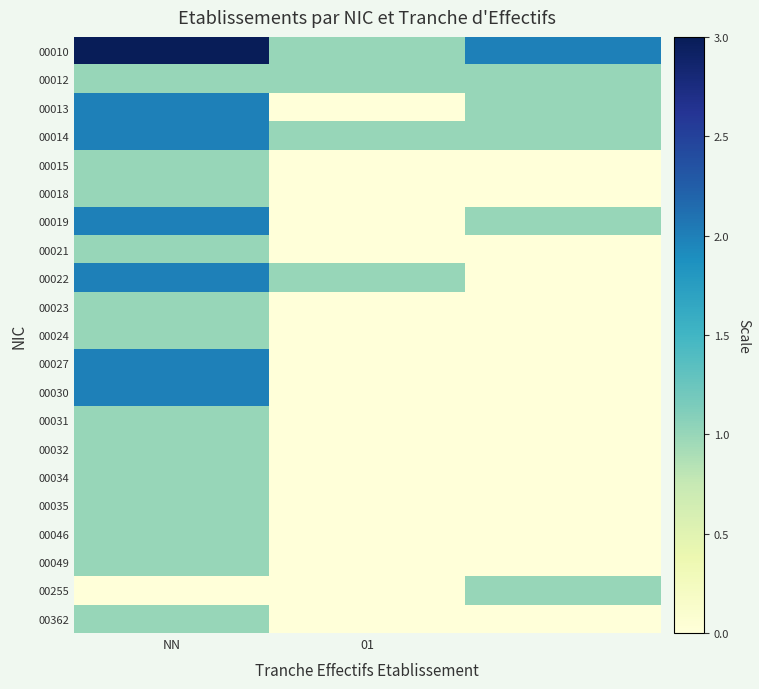

Which category has the highest value across all series?

NN